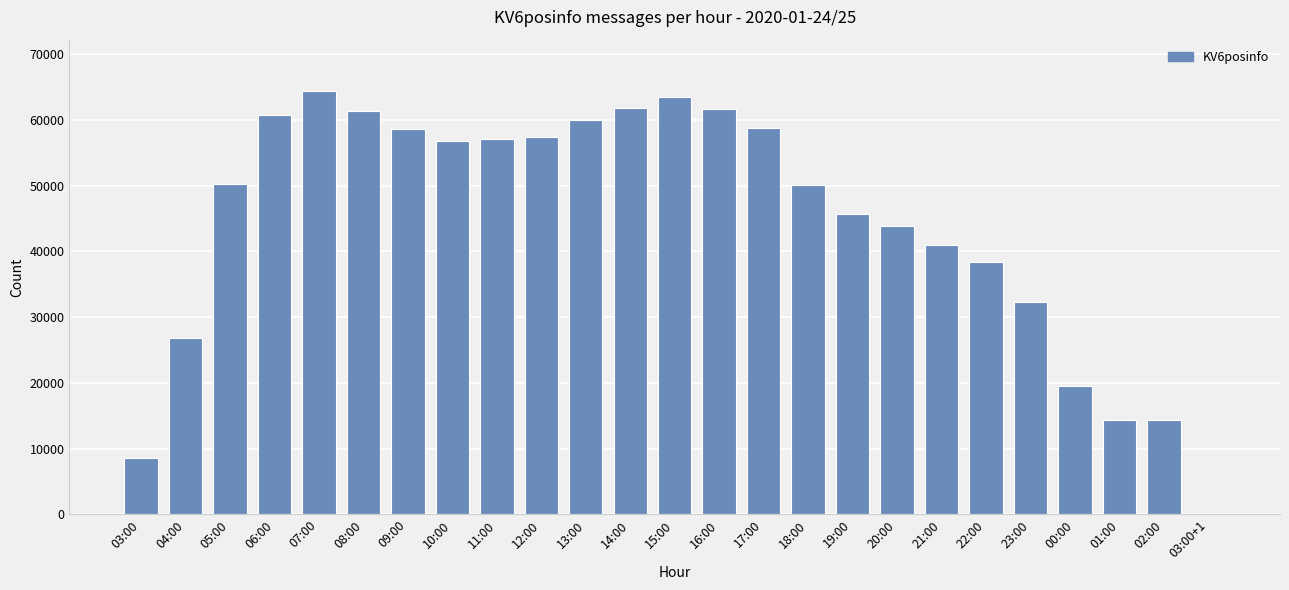

What is the average value?

44302